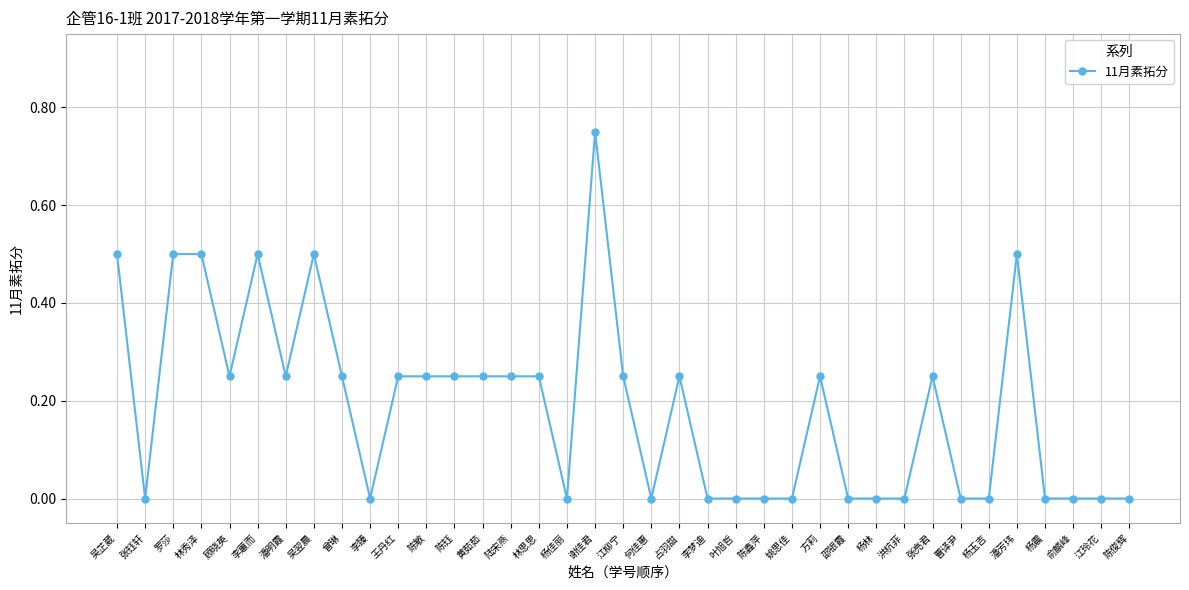

Which label corresponds to the largest value in the chart?

谢佳君